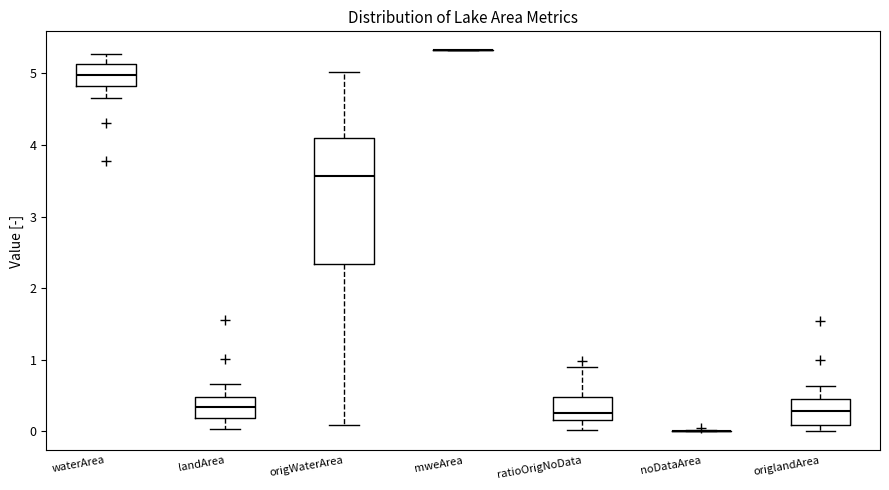

Reading left to right, read every box against the y-axis: the position of its median line, the range the box covers, and the ends of its whiskers. The values are not printed on the chart, so give them approximately, as read against the axis.

waterArea: median 5.0, box 4.8 to 5.1, whiskers 4.7 to 5.3
landArea: median 0.3, box 0.2 to 0.5, whiskers 0.0 to 0.7
origWaterArea: median 3.6, box 2.3 to 4.1, whiskers 0.1 to 5.0
mweArea: box collapsed to a line at 5.3, whiskers 5.3 to 5.3
ratioOrigNoData: median 0.3, box 0.2 to 0.5, whiskers 0.0 to 0.9
noDataArea: box collapsed to a line at 0.0, whiskers 0.0 to 0.0
origlandArea: median 0.3, box 0.1 to 0.5, whiskers 0.0 to 0.6